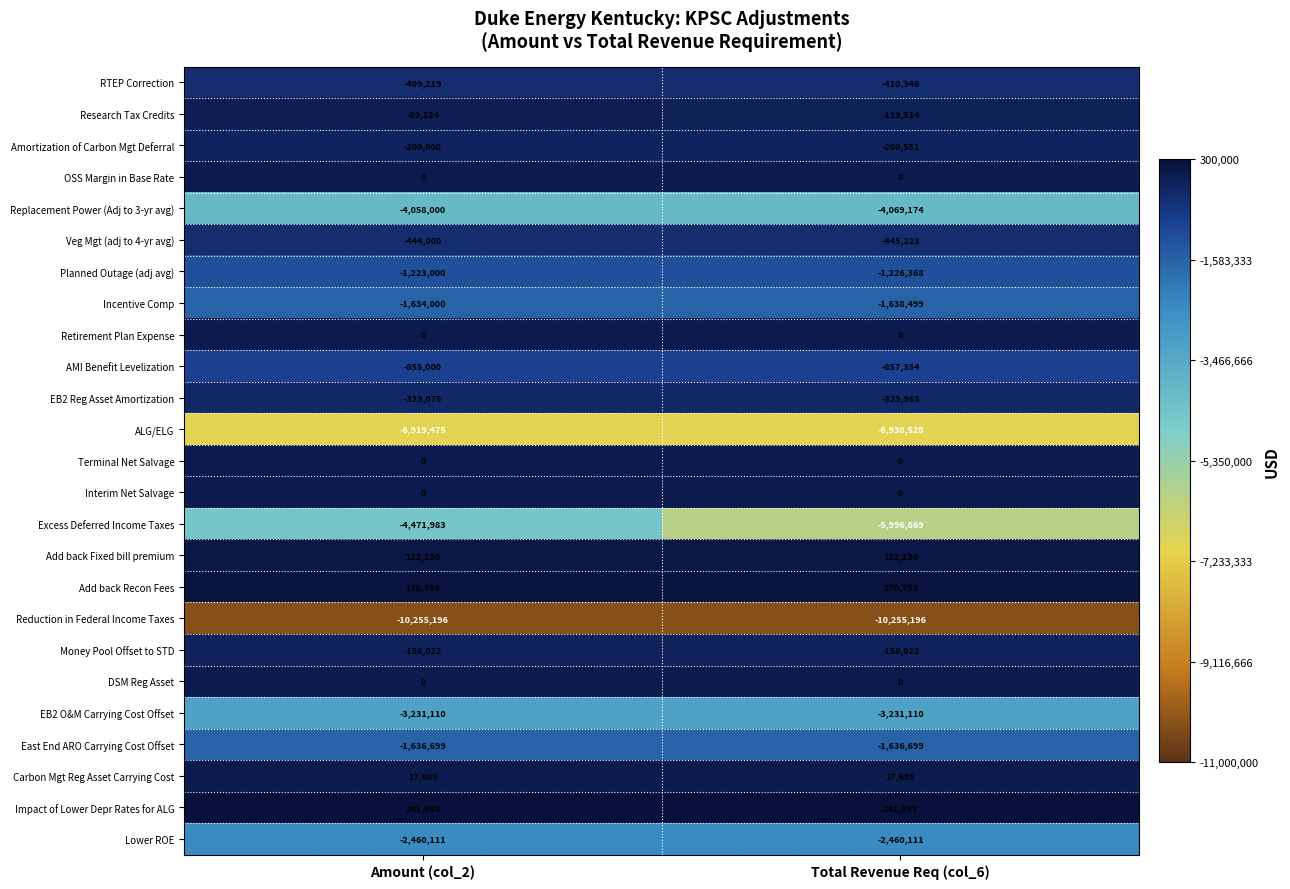

Read the Impact of Lower Depr Rates for ALG value at Total Revenue Req (col_6).

241693